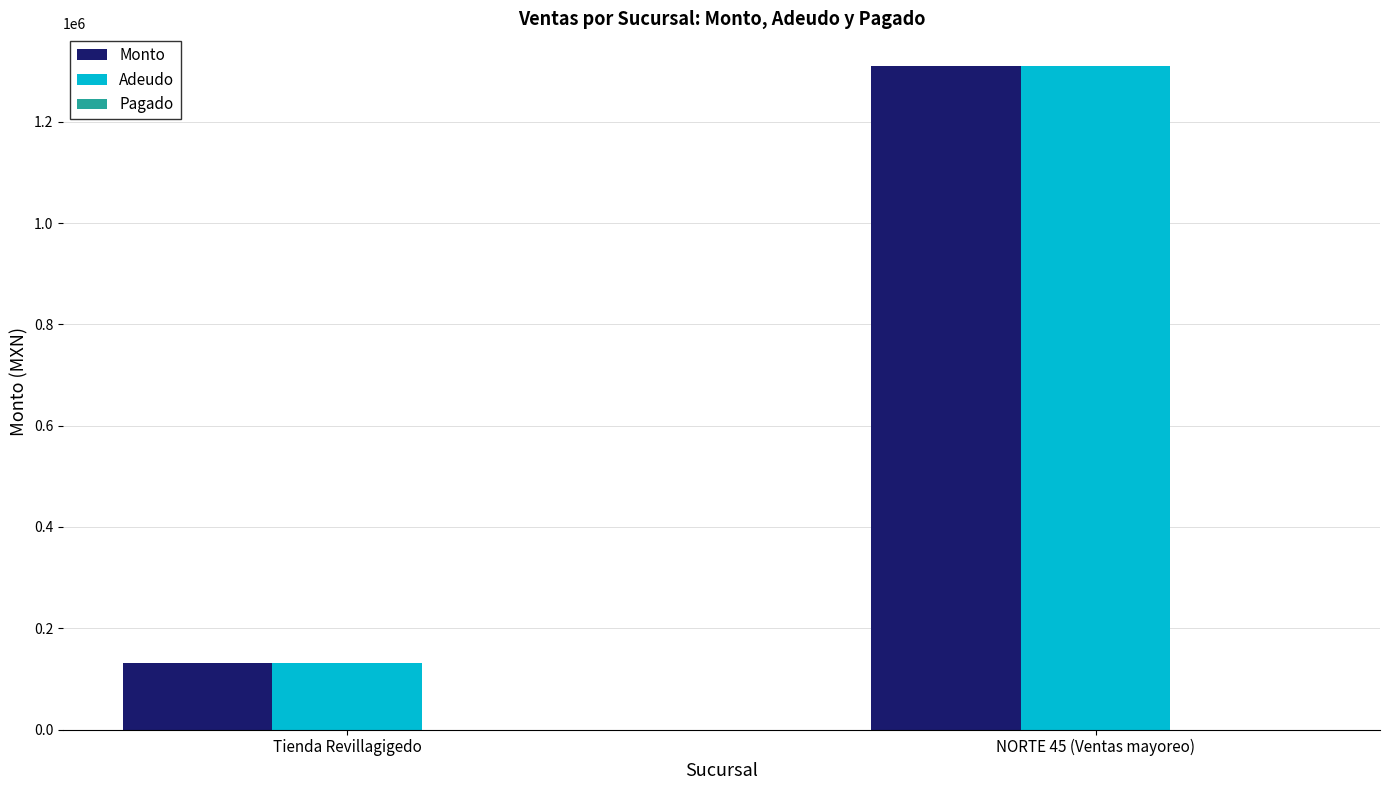

At which category is the sum across all series the highest?

NORTE 45 (Ventas mayoreo)